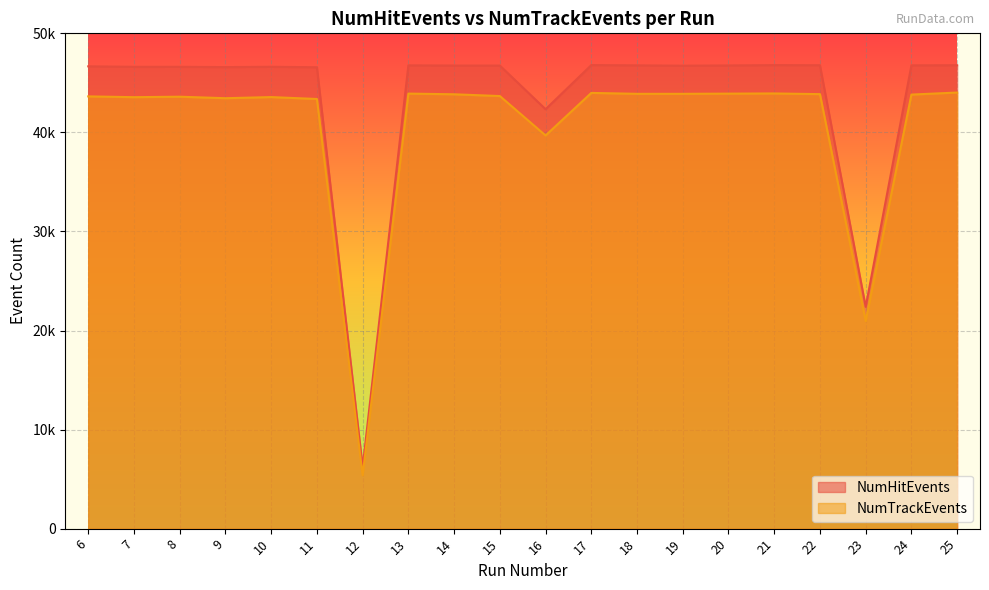

Reading right to left, extract all data points from this chart.

NumHitEvents: 46780	46767	22393	46779	46788	46758	46733	46767	46792	42339	46748	46748	46766	6226	46573	46624	46591	46621	46620	46668
NumTrackEvents: 44023	43817	20944	43863	43931	43913	43894	43894	43985	39689	43669	43847	43917	5390	43372	43564	43451	43602	43555	43634